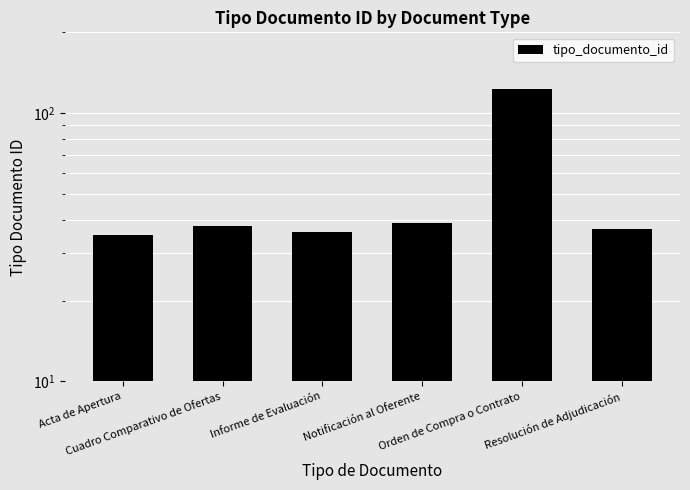

What value does the data have at Cuadro Comparativo de Ofertas, to the nearest 5?

40